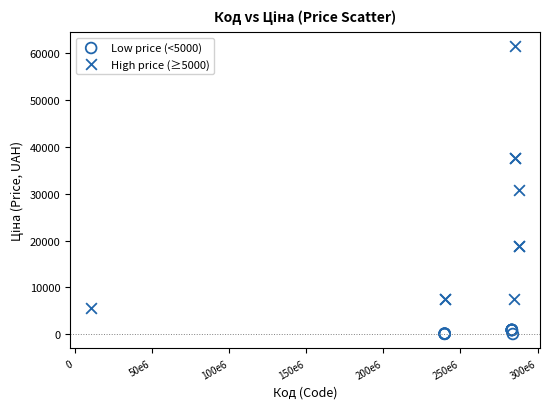

Which series reaches the maximum Y coordinate?

High price (≥5000)